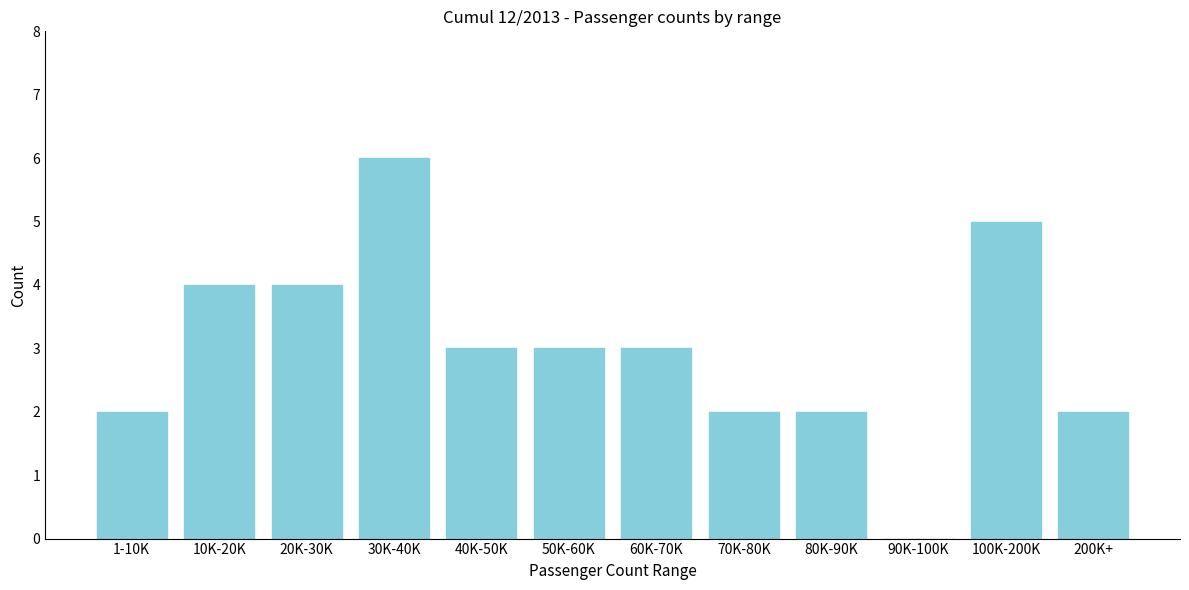

Reading left to right, transcribe all the data shown in this chart.

1-10K=2	10K-20K=4	20K-30K=4	30K-40K=6	40K-50K=3	50K-60K=3	60K-70K=3	70K-80K=2	80K-90K=2	90K-100K=0	100K-200K=5	200K+=2